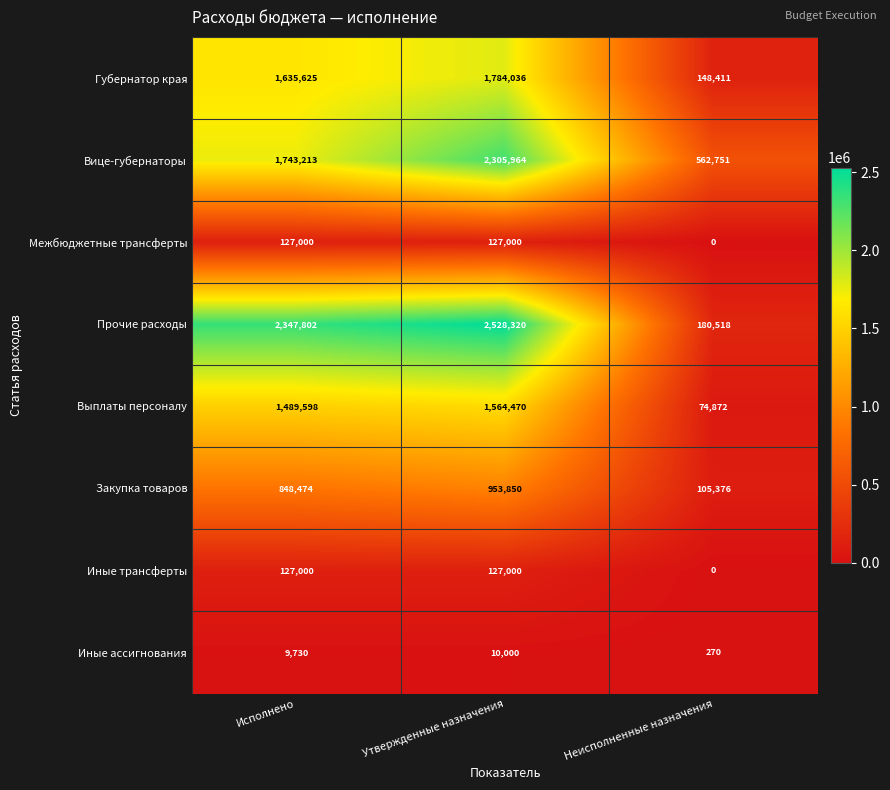

Reading right to left, list all the values displayed in this chart.

Губернатор края: 148411	1784036	1635625
Вице-губернаторы: 562751	2305964	1743213
Межбюджетные трансферты: 0	127000	127000
Прочие расходы: 180518	2528320	2347802
Выплаты персоналу: 74872	1564470	1489598
Закупка товаров: 105376	953850	848474
Иные трансферты: 0	127000	127000
Иные ассигнования: 270	10000	9730